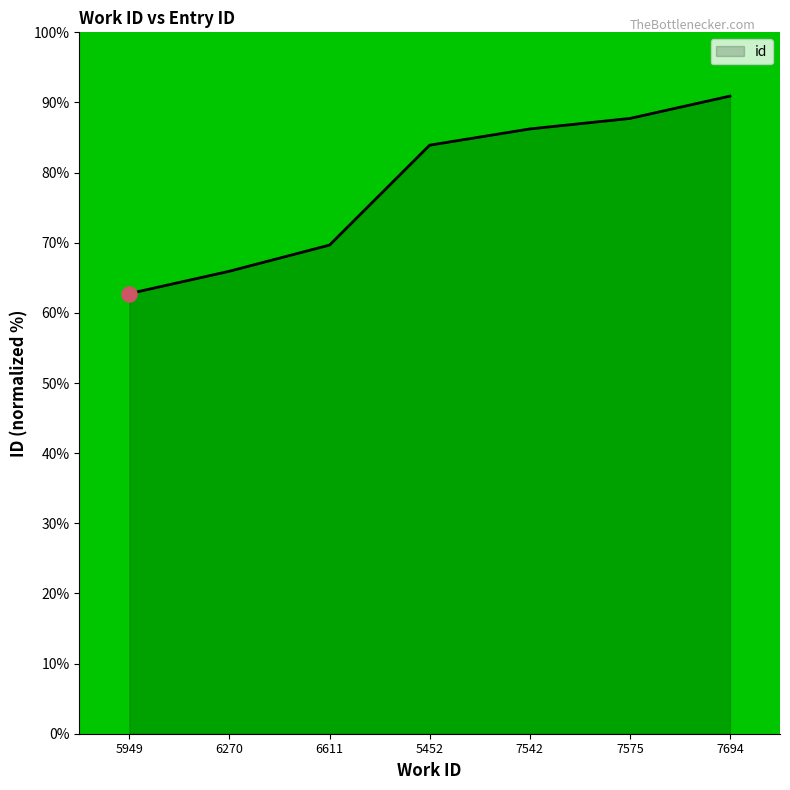

What is the change in value from 5452 to 7694?

+7.0